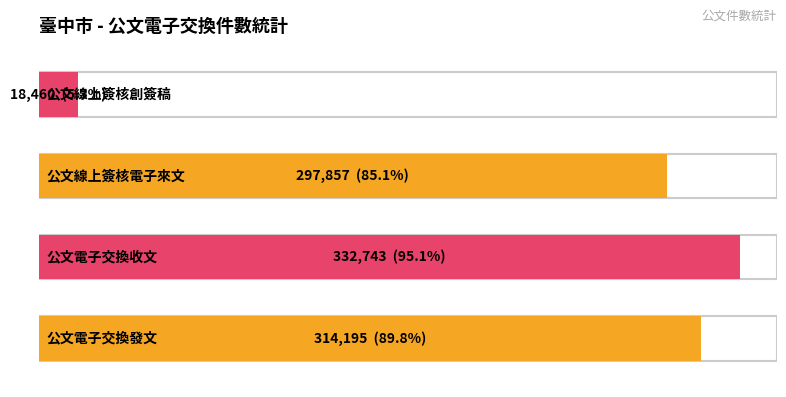

What is the maximum value shown in the chart?

332743